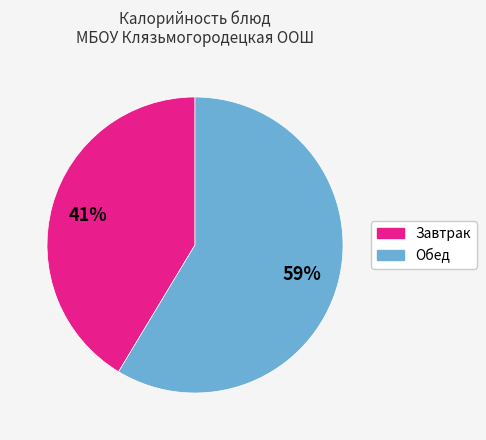

Does any single category account for the majority?

Yes